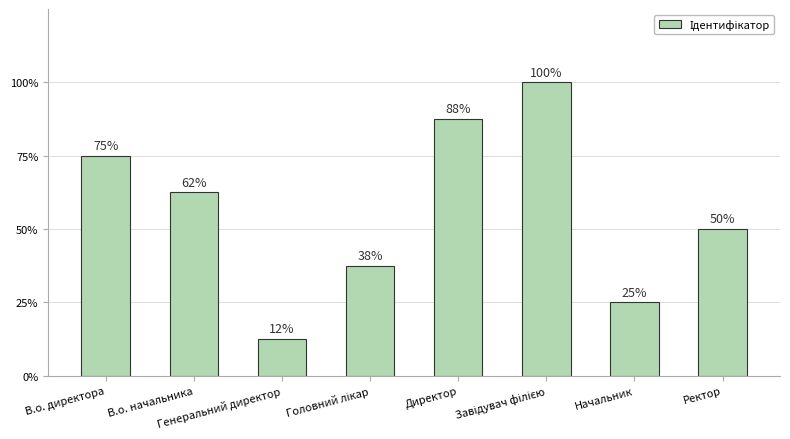

At which category does the chart reach its peak across all series?

Завідувач філією